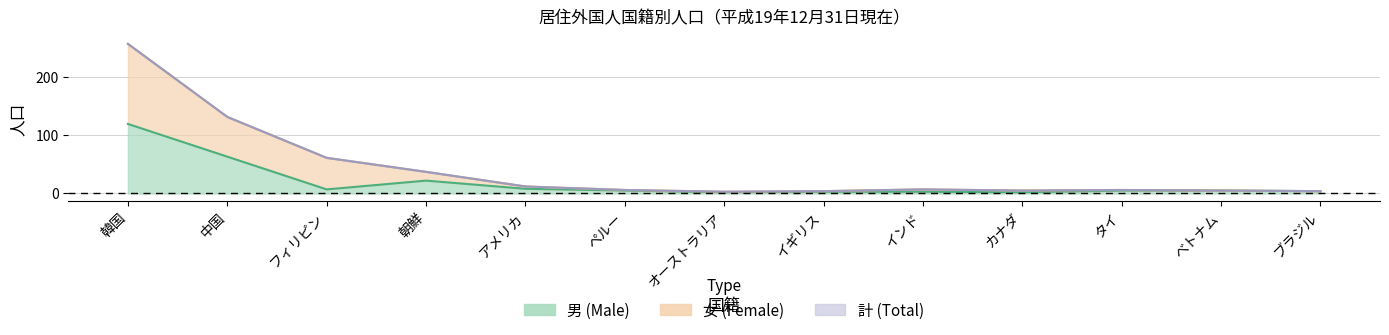

True or false: 女 and 男 cross at least once.

False